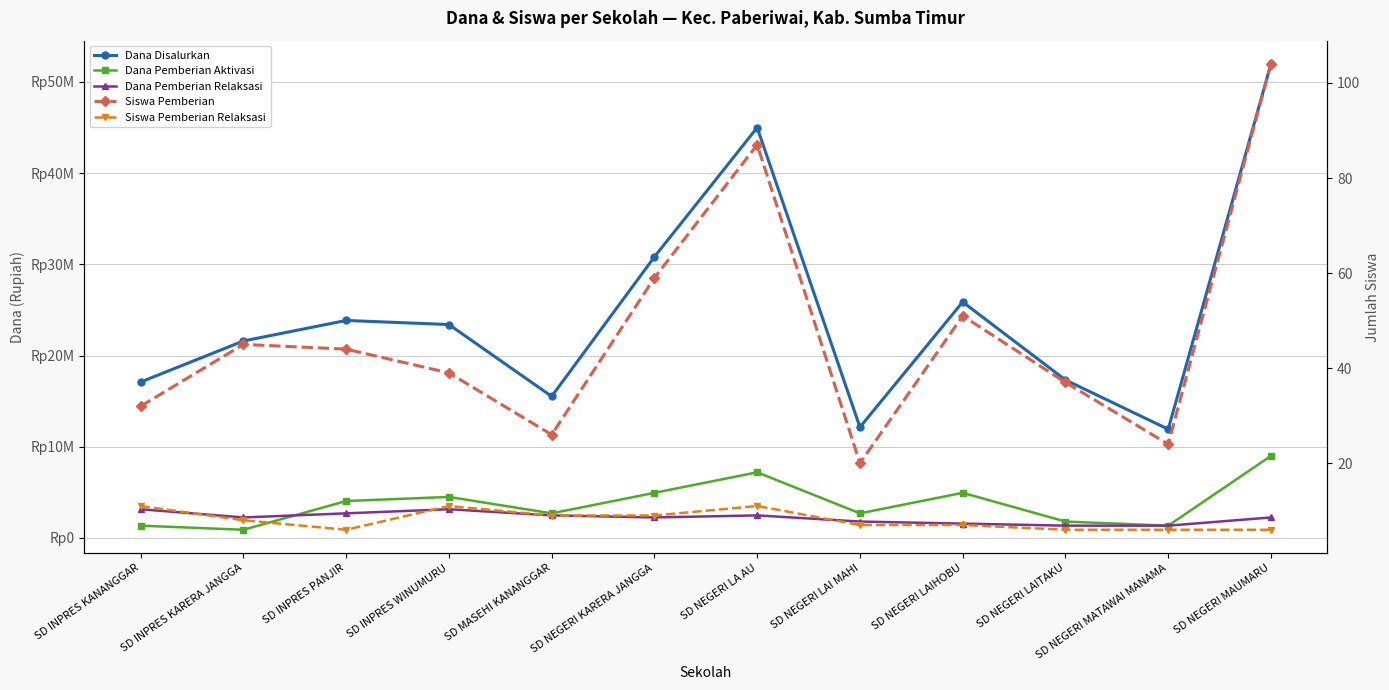

Where is Dana Pemberian Aktivasi nearest to the value 4950000?

SD NEGERI KARERA JANGGA